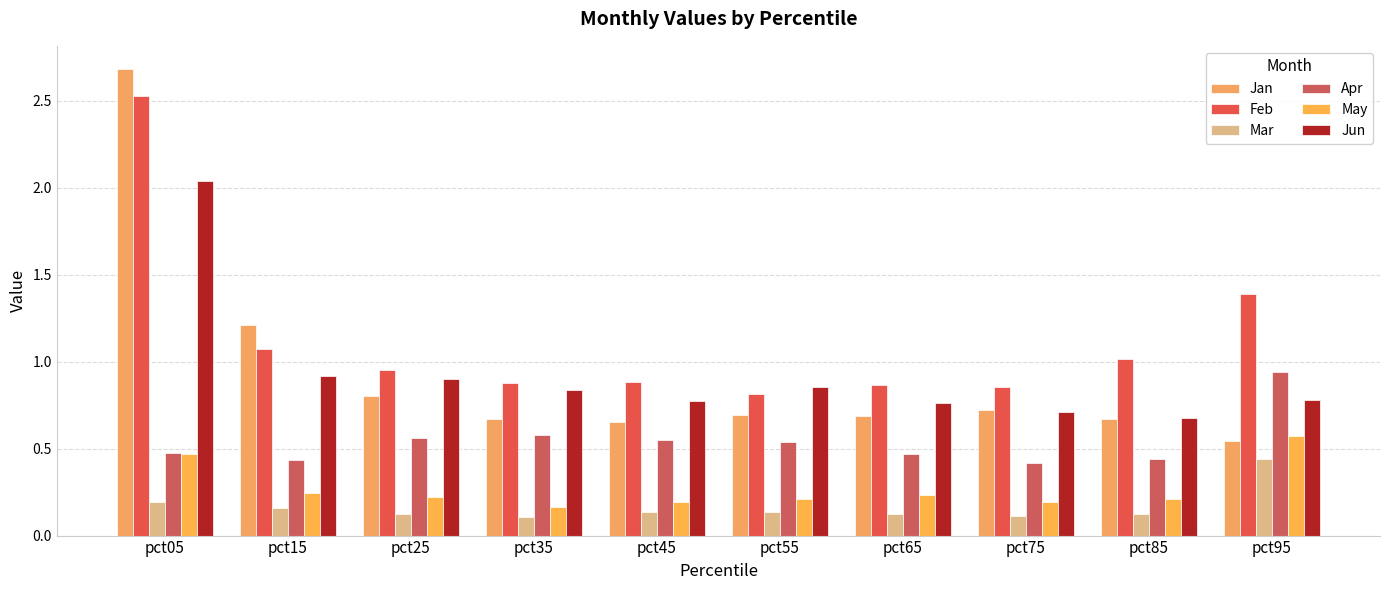

How many groups of bars are there?

10